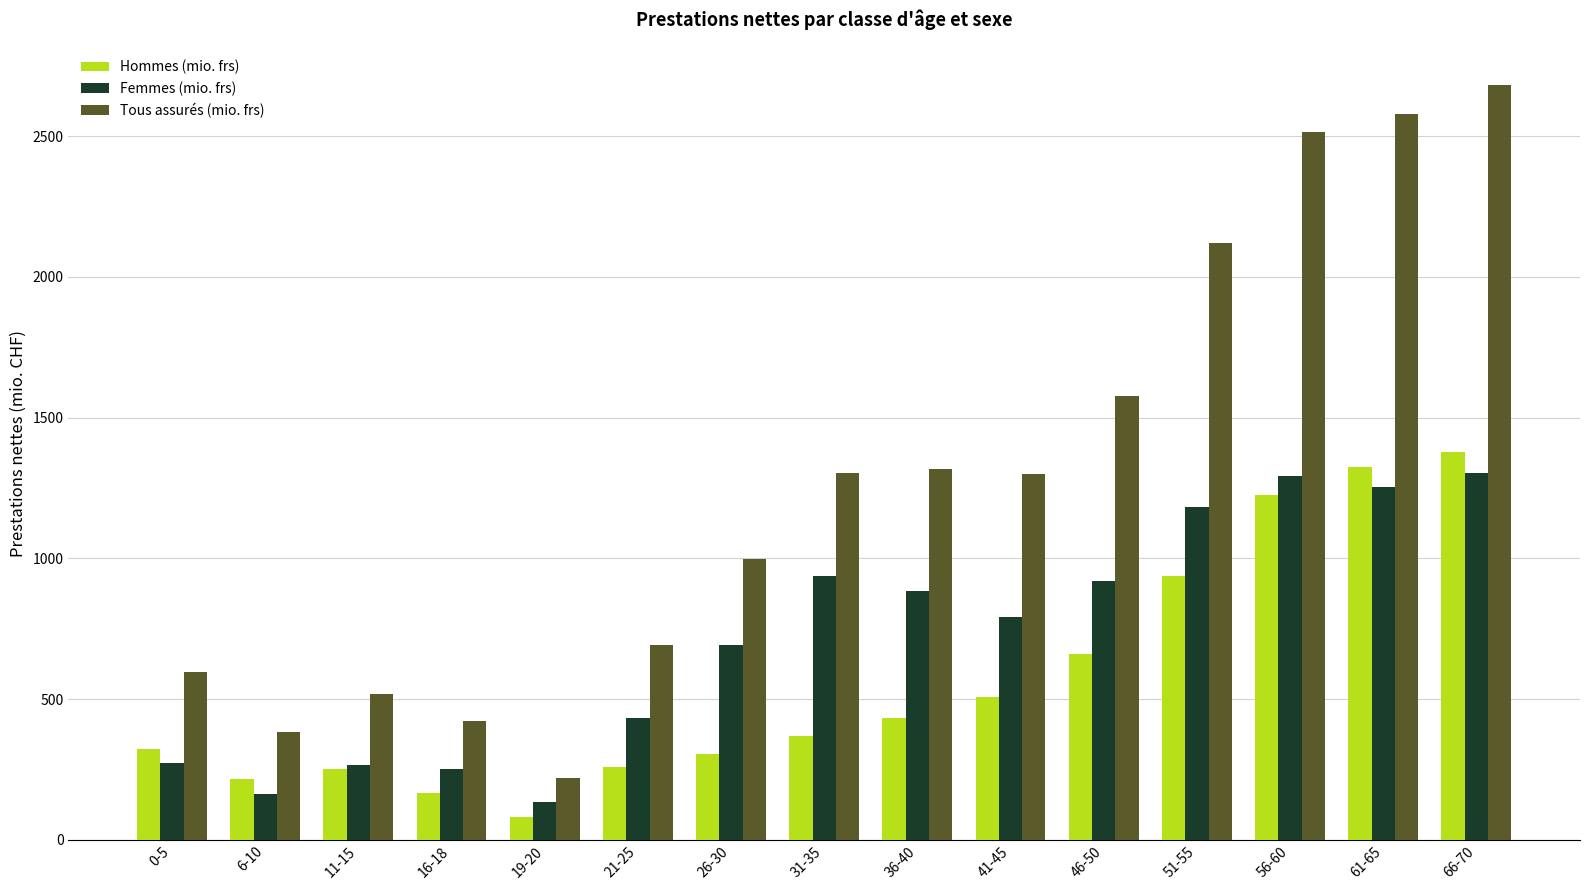

Which series has the largest total across all categories?

Tous assurés (mio. frs)